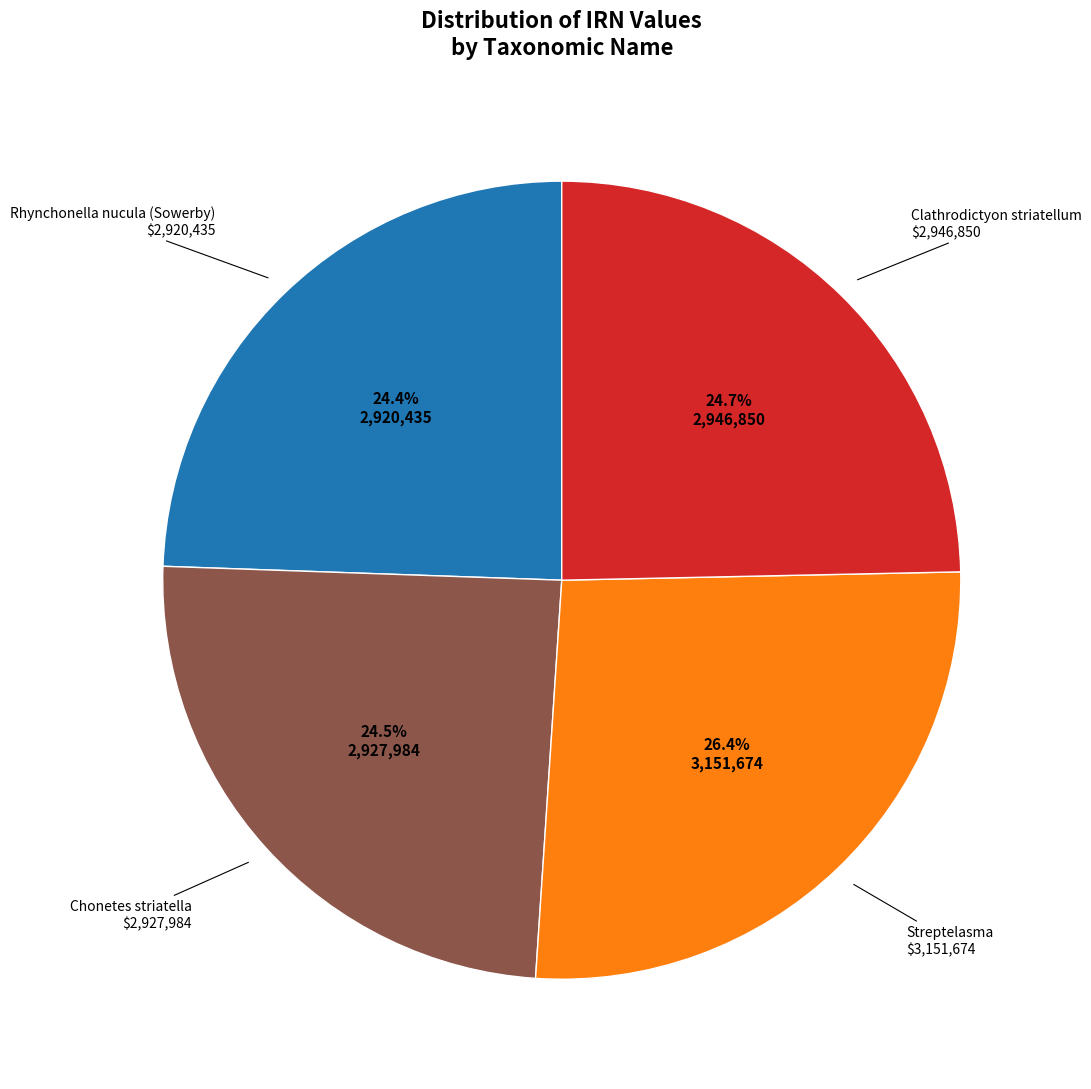

Does any single category account for the majority?

No